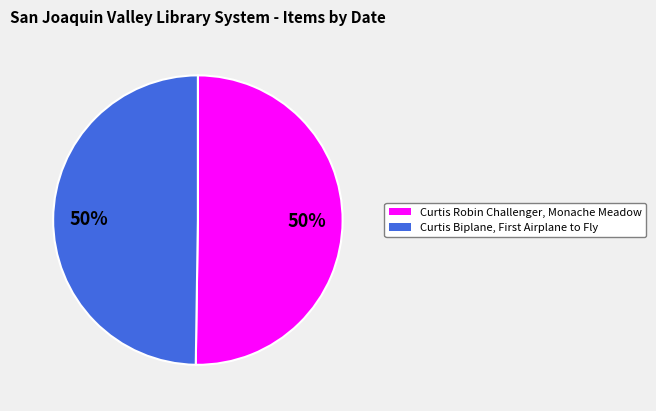

Is it true that Curtis Robin Challenger, Monache Meadow is 50% of the pie?

True